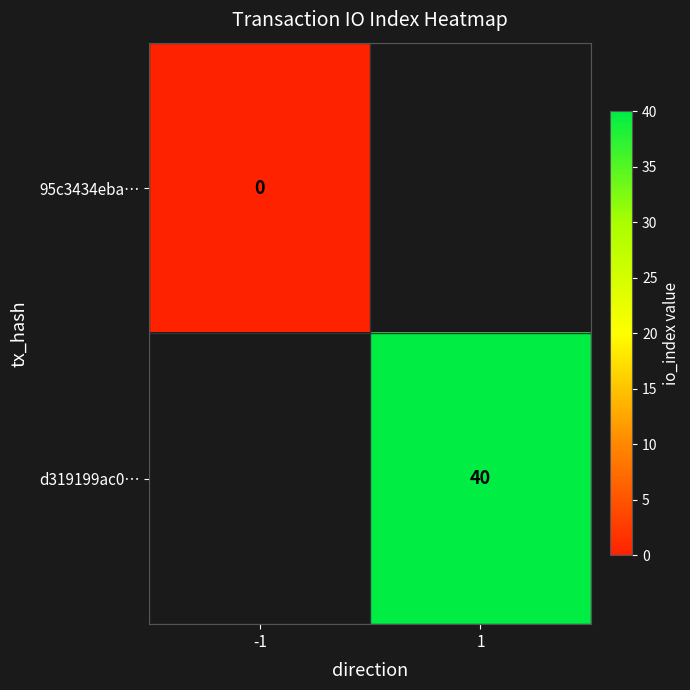

True or false: d319199ac0… has a value of 40 at 1.

True